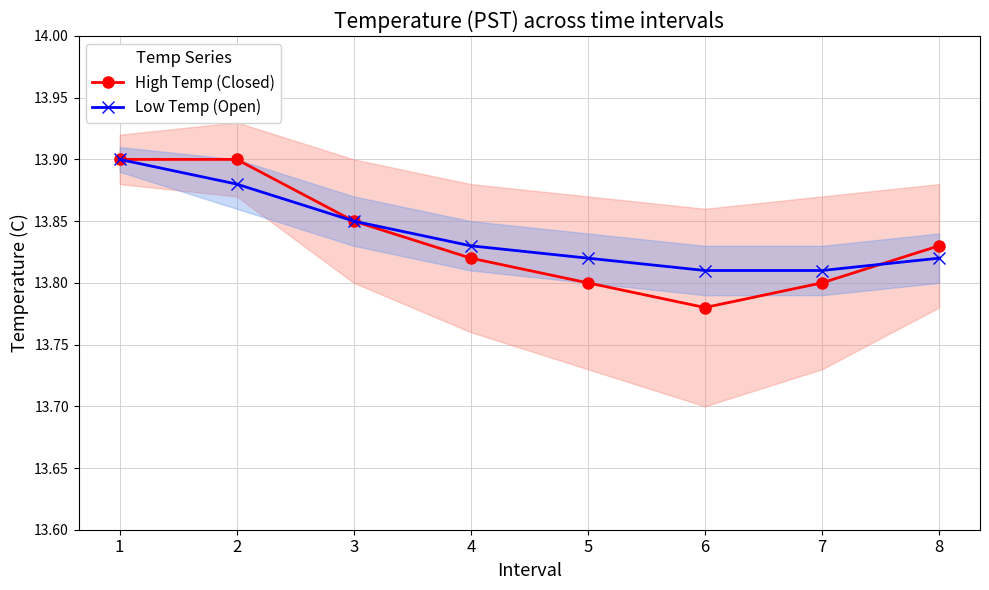

Reading left to right, what are all the values shown in this chart?

High Temp (Closed): 1=13.9	2=13.9	3=13.8	4=13.8	5=13.8	6=13.8	7=13.8	8=13.8
Low Temp (Open): 1=13.9	2=13.9	3=13.8	4=13.8	5=13.8	6=13.8	7=13.8	8=13.8